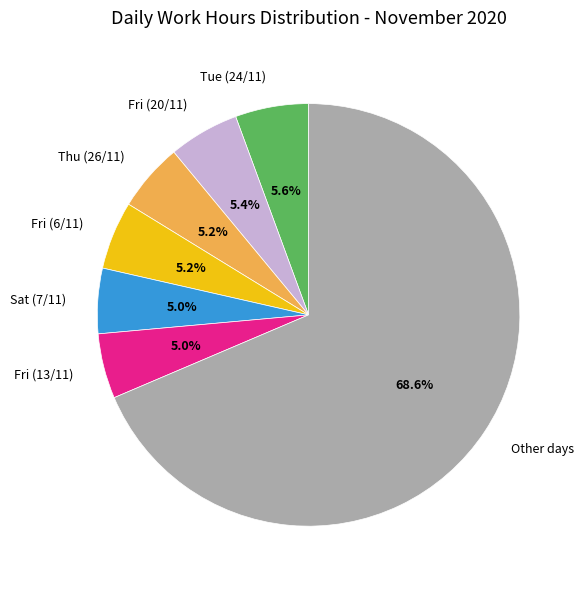

What is the majority slice?

Other days